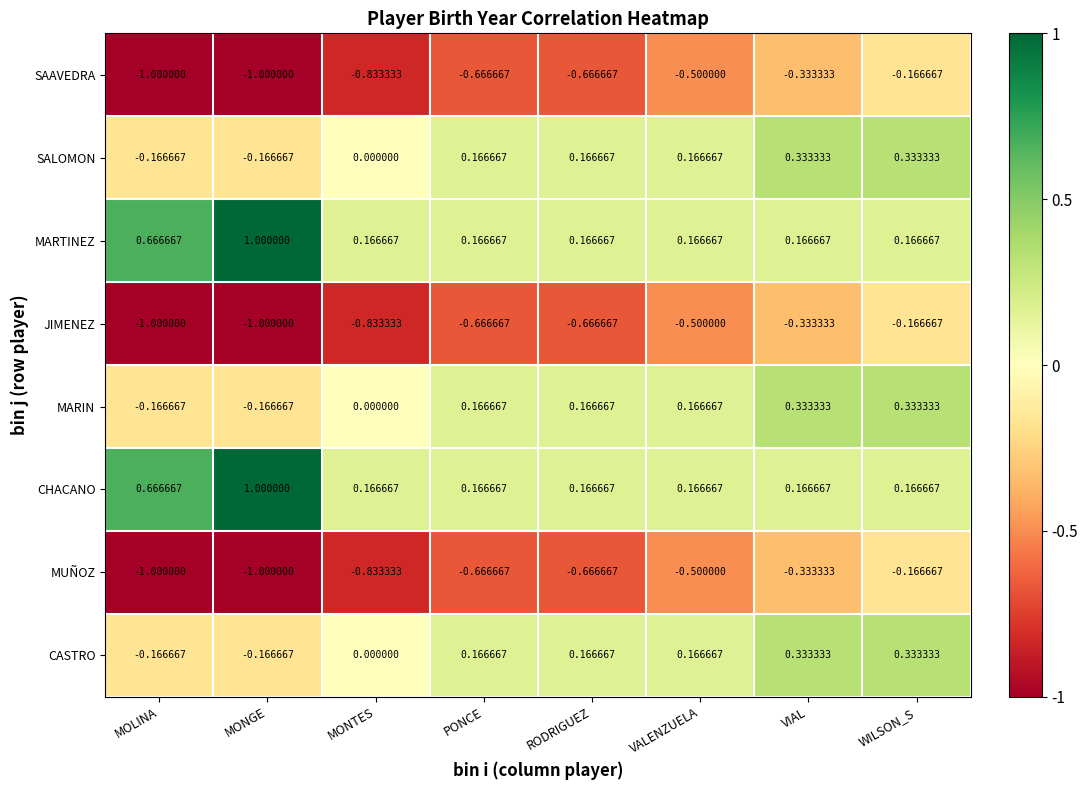

At which label is JIMENEZ closest to 0?

WILSON_S